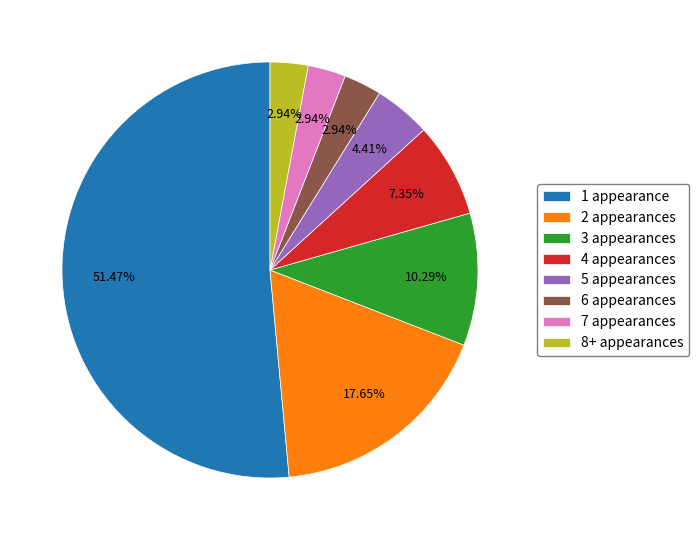

Does 8+ appearances account for over 50% of the chart?

No